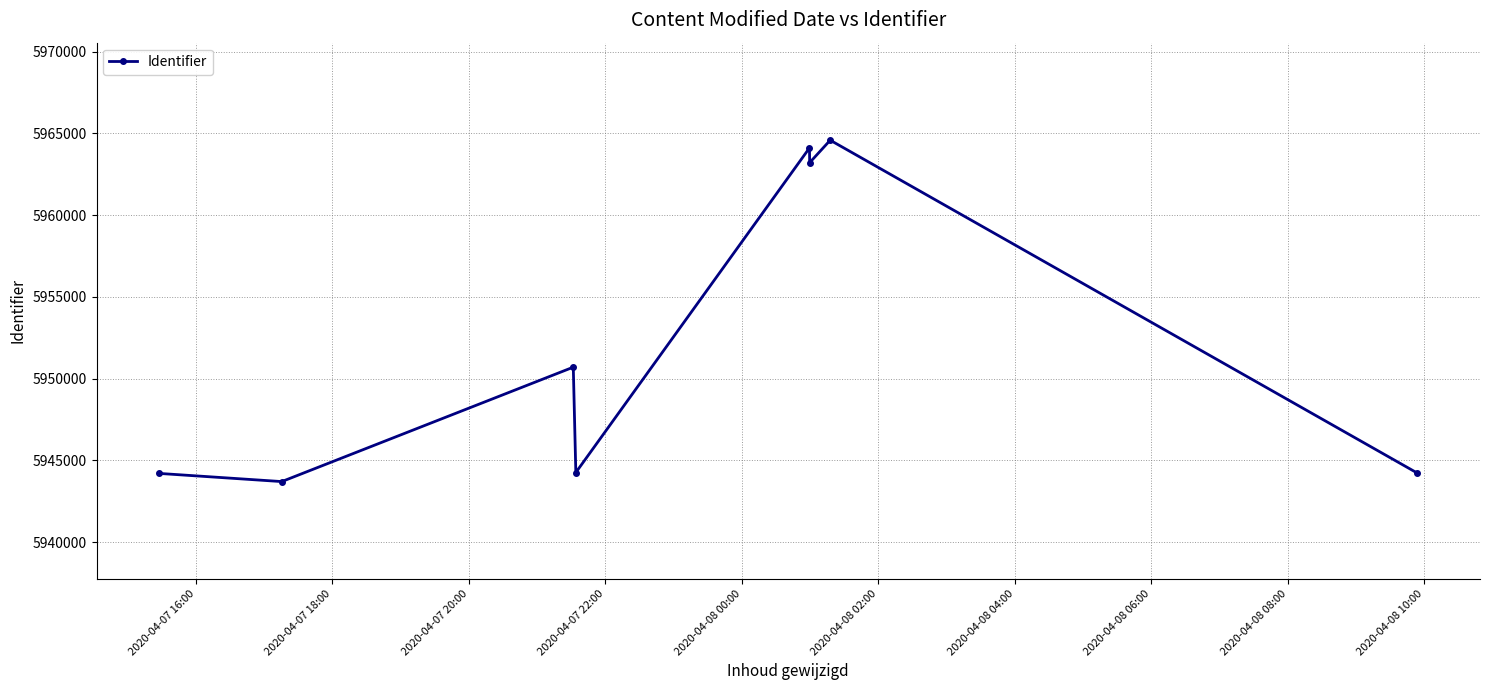

What is the smallest value displayed?

5943711